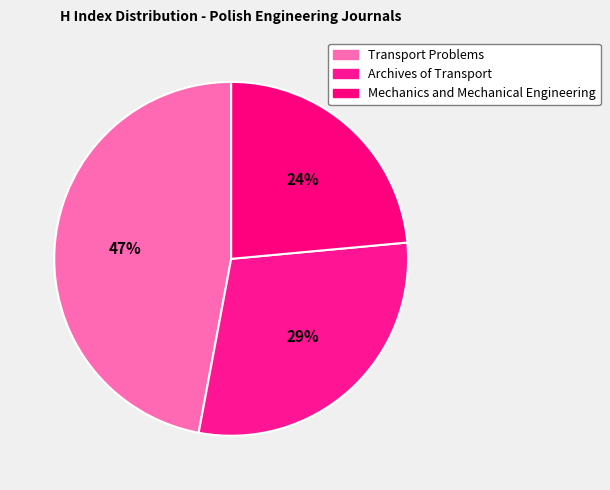

Count the number of slices in the pie.

3